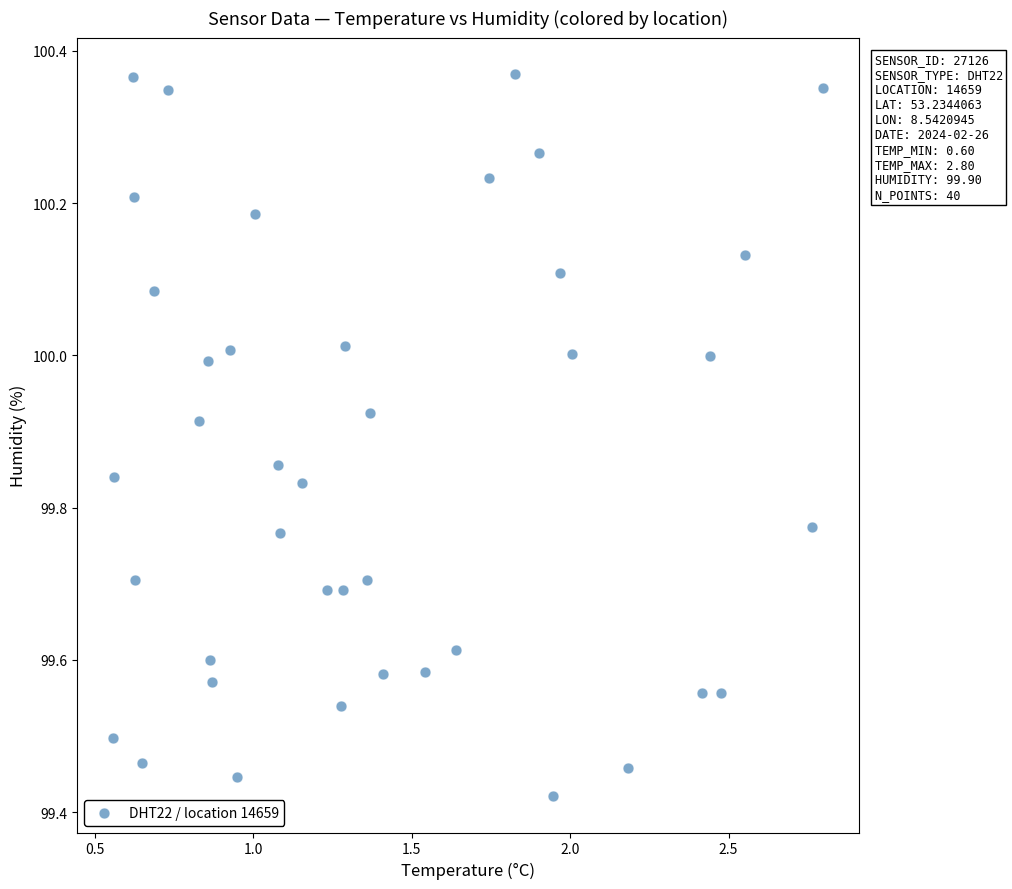

What is the range of Y values (max minus min)?

0.9